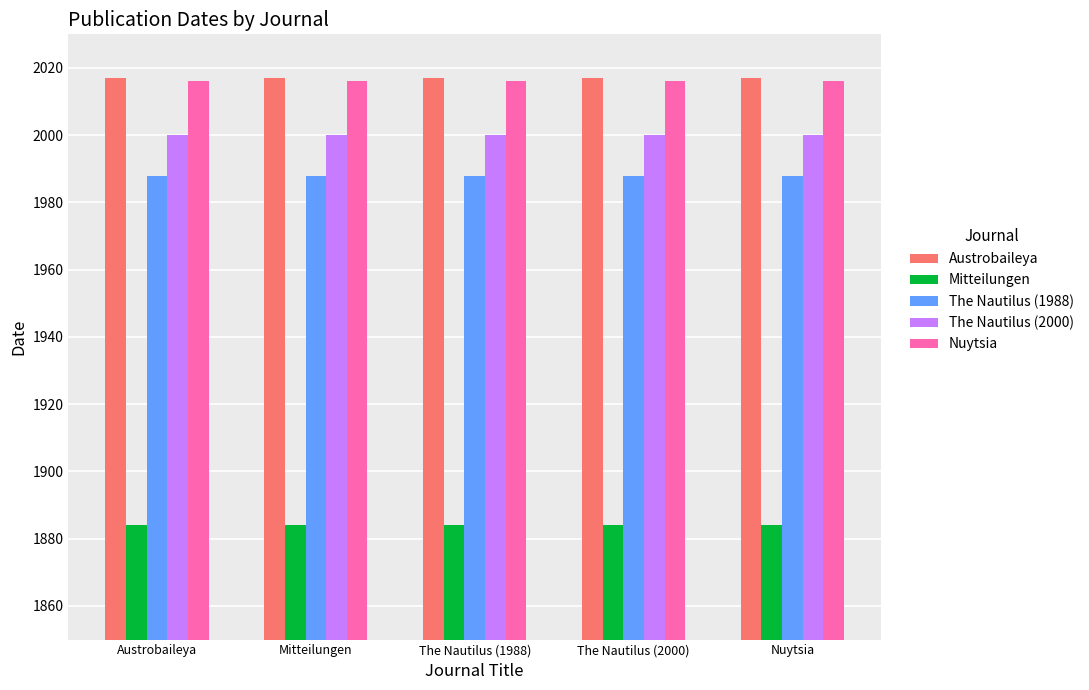

What is the approximate value of Austrobaileya at Mitteilungen?

2017